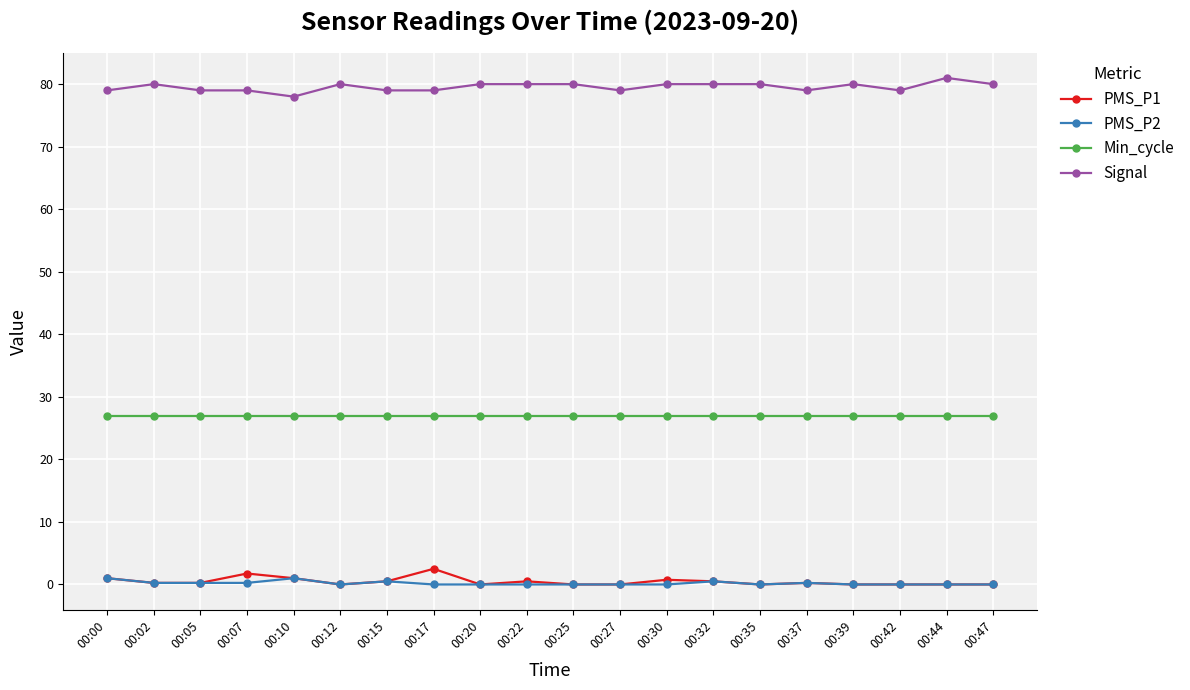

What is the maximum value for PMS_P1?

2.5